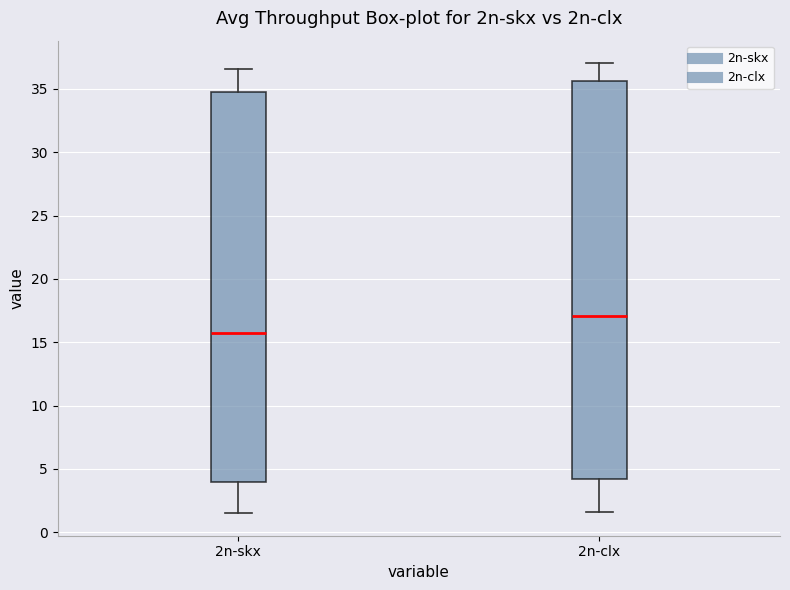

Reading left to right, read every box against the y-axis: the position of its median line, the range the box covers, and the ends of its whiskers. The values are not printed on the chart, so give them approximately, as read against the axis.

2n-skx: median 15.5, box 4.0 to 34.5, whiskers 1.5 to 36.5
2n-clx: median 17.0, box 4.0 to 35.5, whiskers 1.5 to 37.0